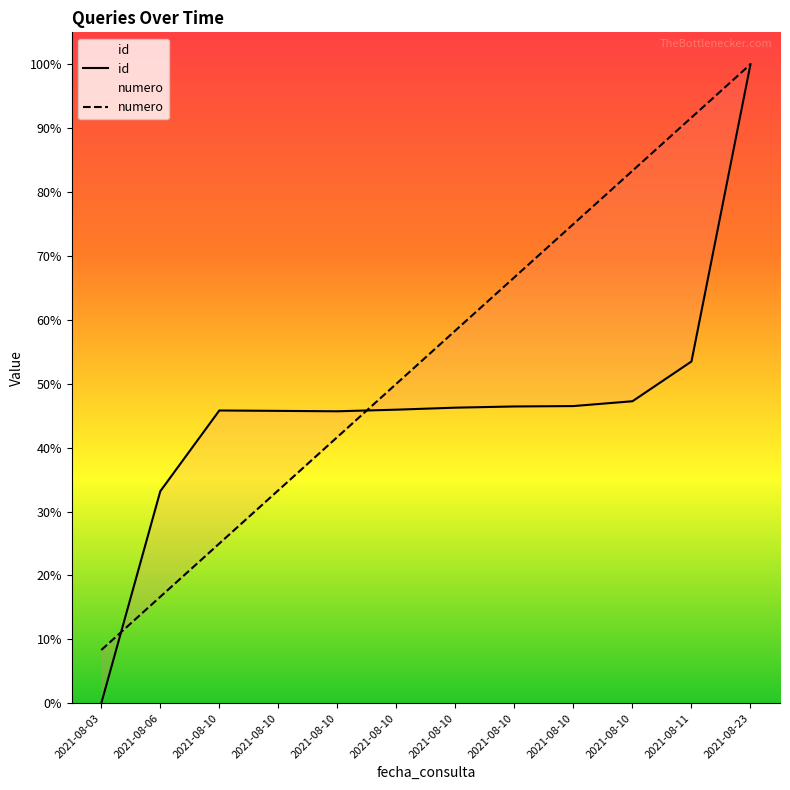

In id, how many points are higher than both neighbors (excluding endpoints)?

1